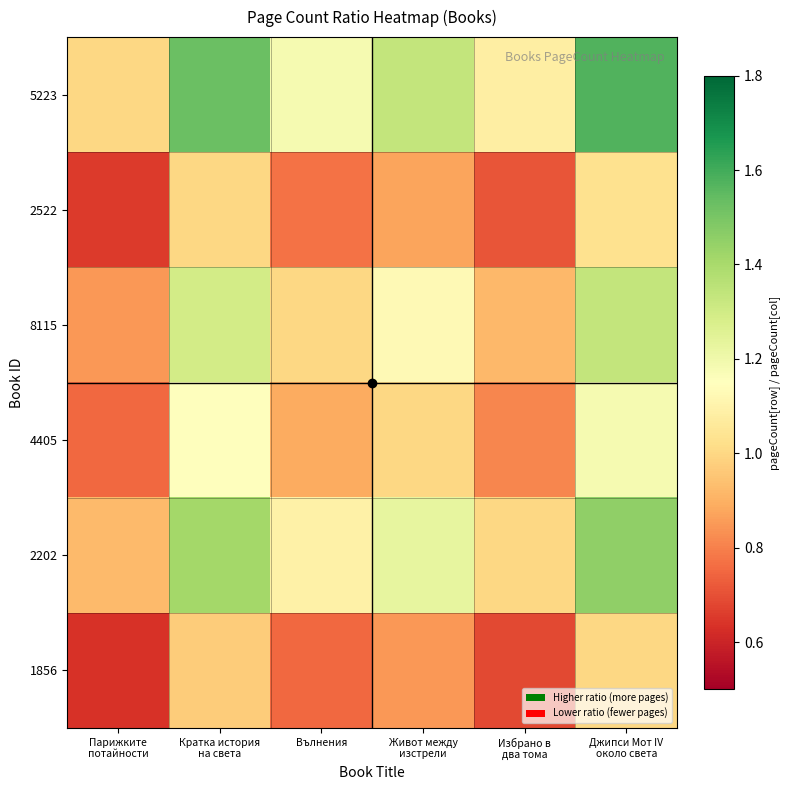

Reading left to right, extract all data points from this chart.

5223: Парижките
потайности=1.0	Кратка история
на света=1.5	Вълнения=1.2	Живот между
изстрели=1.3	Избрано в
два тома=1.1	Джипси Мот IV
около света=1.6
2522: Парижките
потайности=0.7	Кратка история
на света=1.0	Вълнения=0.8	Живот между
изстрели=0.9	Избрано в
два тома=0.7	Джипси Мот IV
около света=1.0
8115: Парижките
потайности=0.8	Кратка история
на света=1.3	Вълнения=1.0	Живот между
изстрели=1.1	Избрано в
два тома=0.9	Джипси Мот IV
около света=1.3
4405: Парижките
потайности=0.8	Кратка история
на света=1.1	Вълнения=0.9	Живот между
изстрели=1.0	Избрано в
два тома=0.8	Джипси Мот IV
около света=1.2
2202: Парижките
потайности=0.9	Кратка история
на света=1.4	Вълнения=1.1	Живот между
изстрели=1.2	Избрано в
два тома=1.0	Джипси Мот IV
около света=1.5
1856: Парижките
потайности=0.6	Кратка история
на света=1.0	Вълнения=0.8	Живот между
изстрели=0.8	Избрано в
два тома=0.7	Джипси Мот IV
около света=1.0